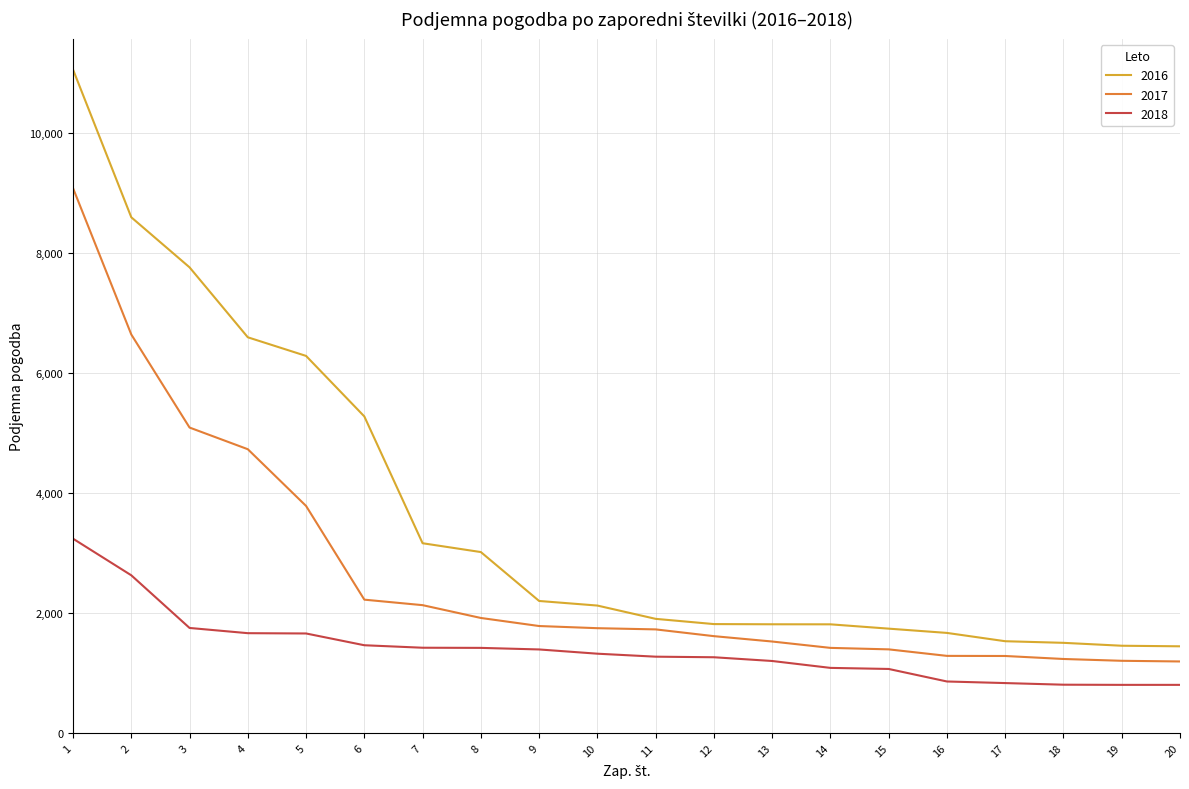

What is the spread (max minus min) of values at 1?

7813.8